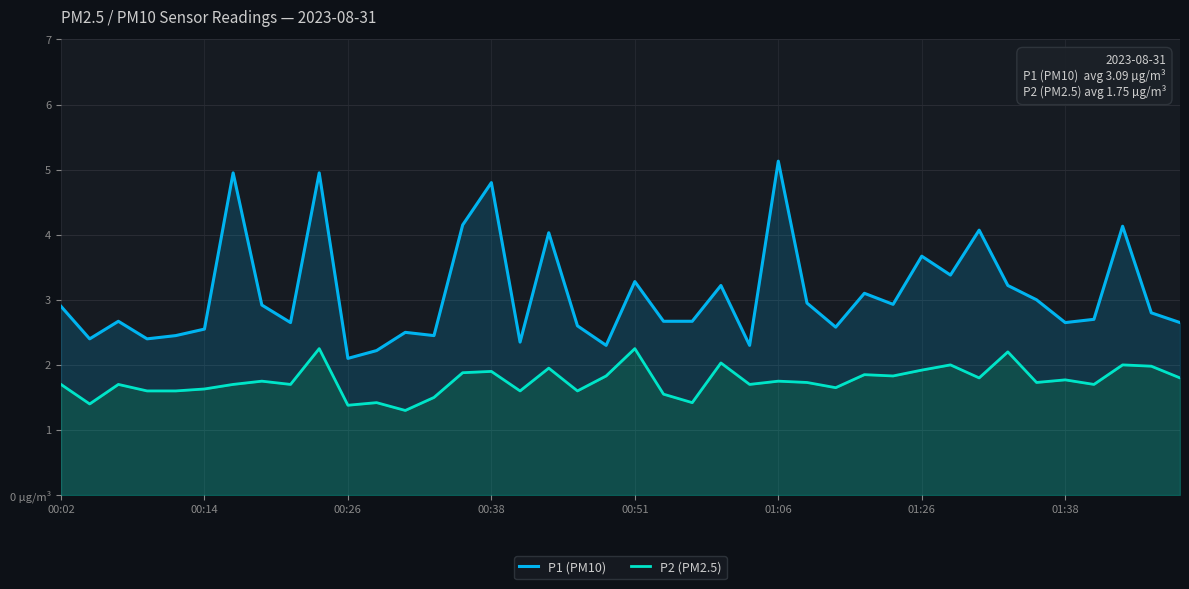

At how many categories does at least one series exceed 2?

40